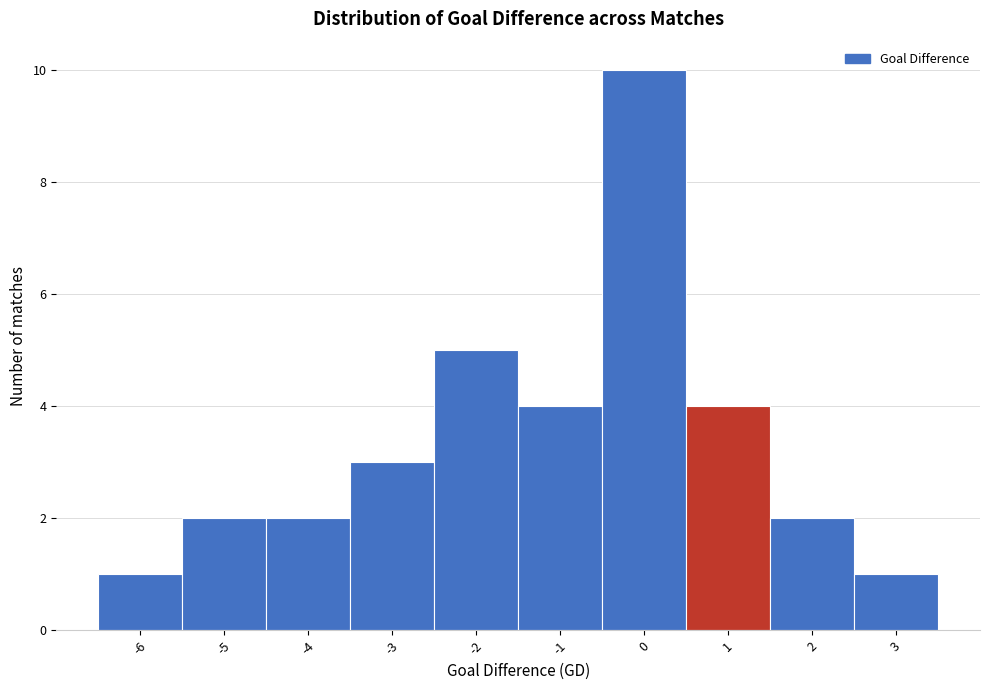

Over which range of the x-axis is the bar tallest?

-0.5 to 0.5